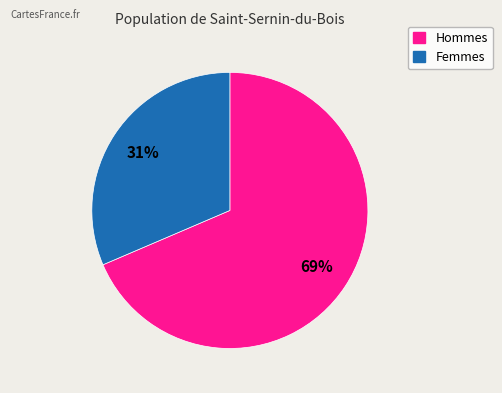

Is there a majority slice in this chart?

Yes